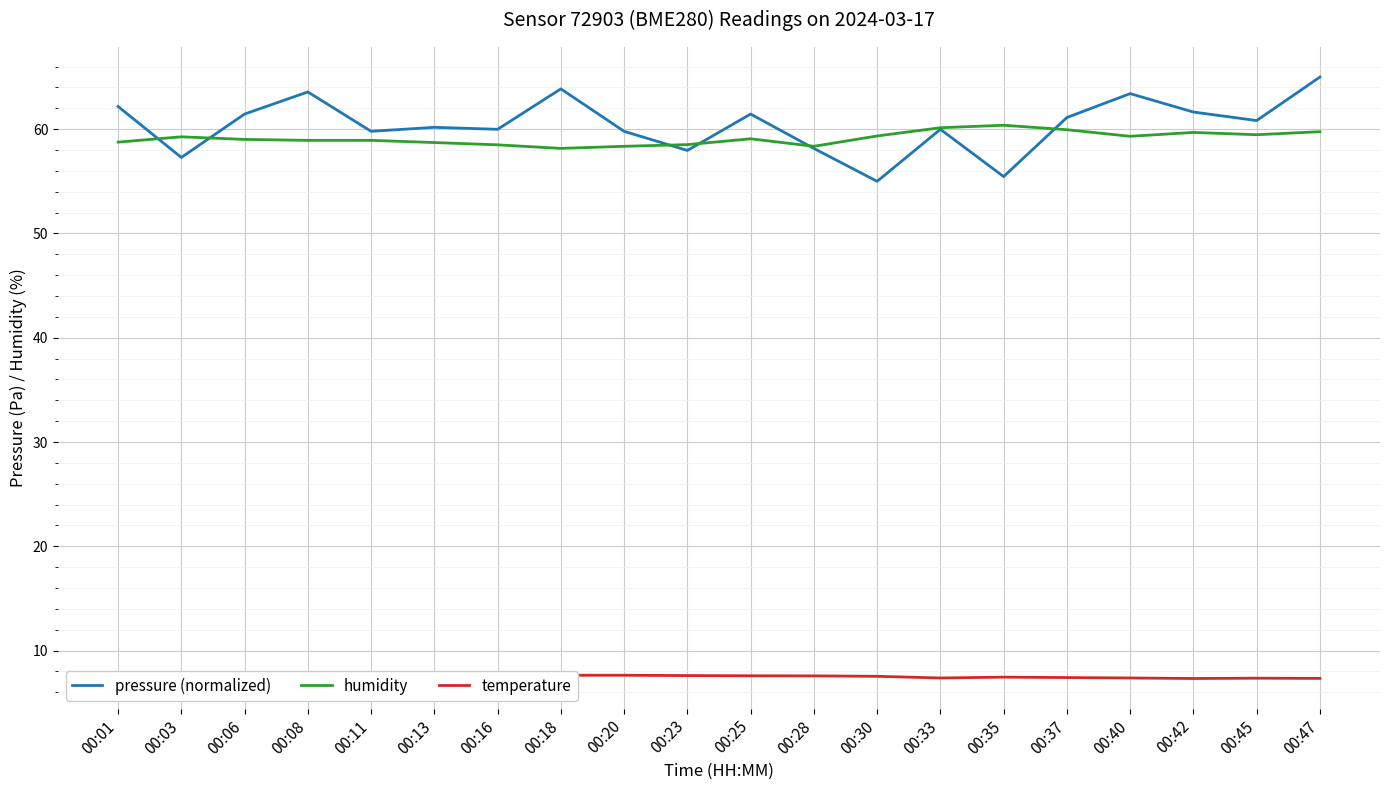

What are all the series names shown in the legend?

pressure (normalized), humidity, temperature